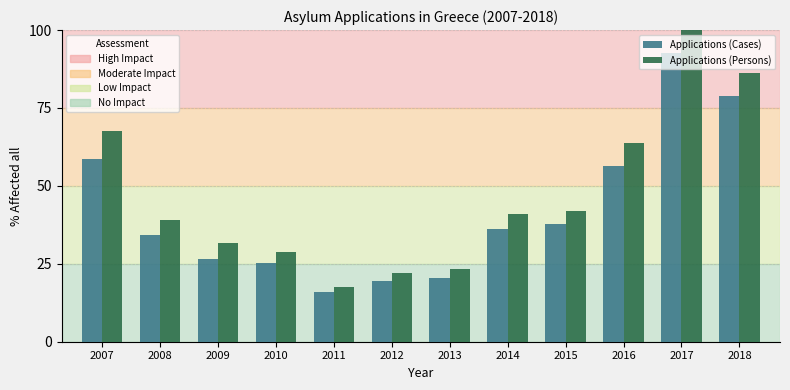

What is the spread (max minus min) of values at 2009?

5.3